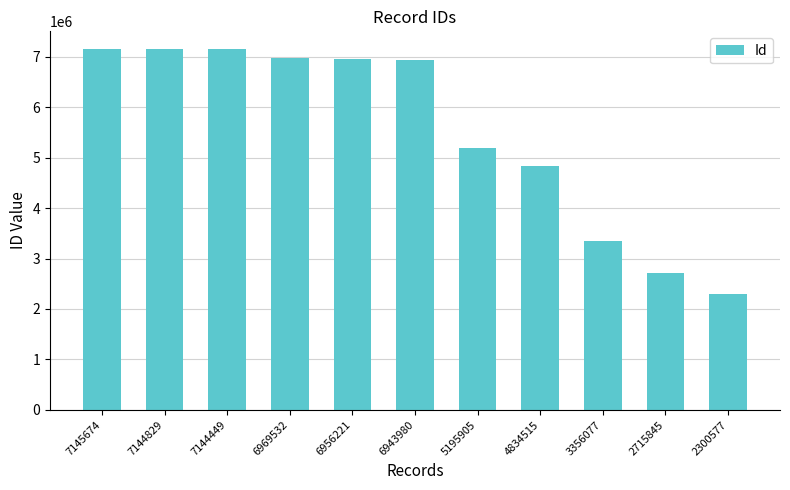

Which category has the lowest value across all series?

2300577